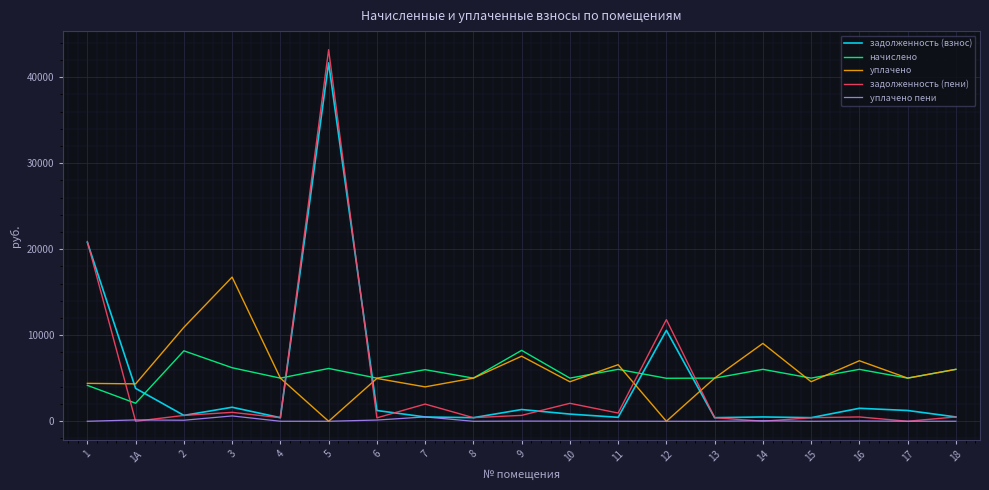

What is the total value across all series at 13?

10866.7